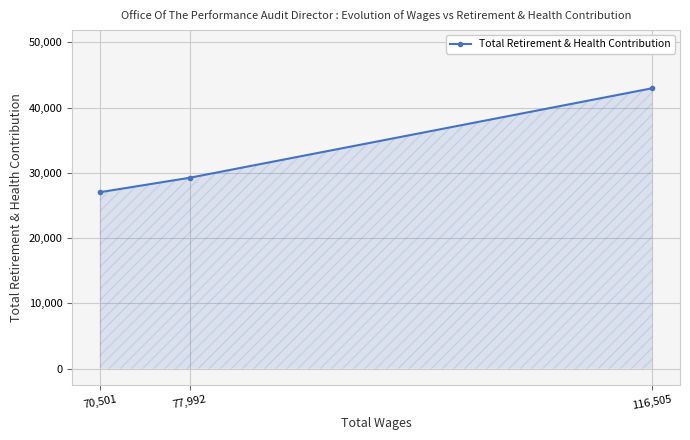

What value does the data have at 116,505, to the nearest 100?

43000